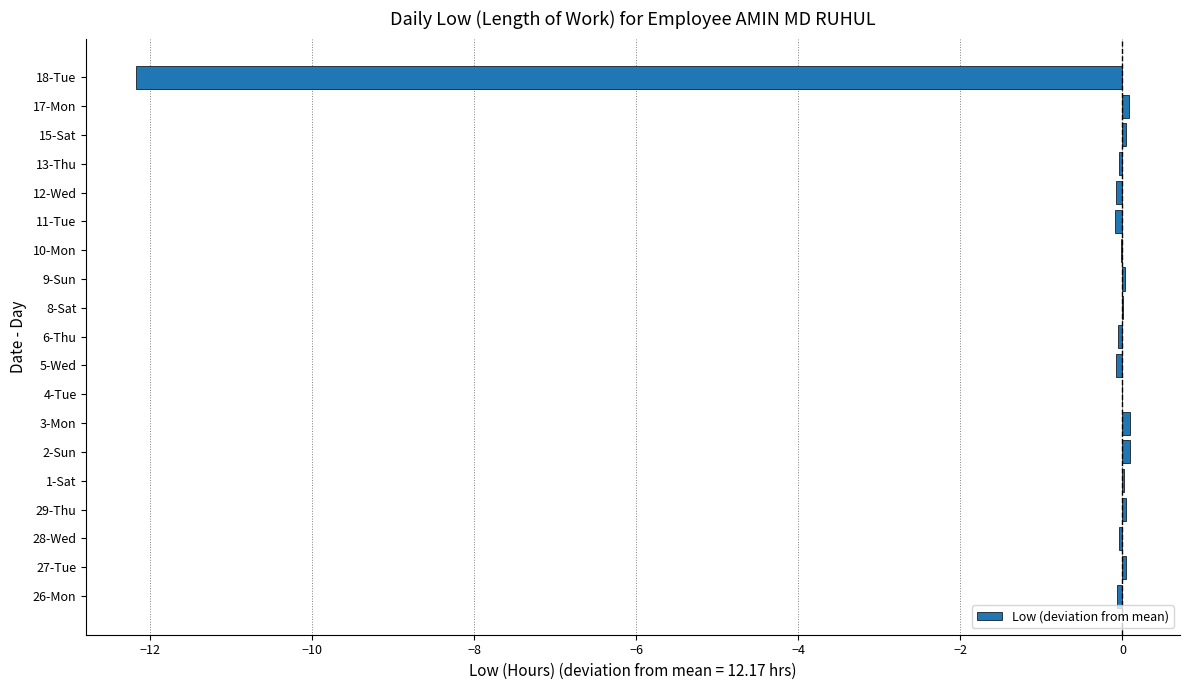

True or false: the data shows 0.1 at 3-Mon.

True